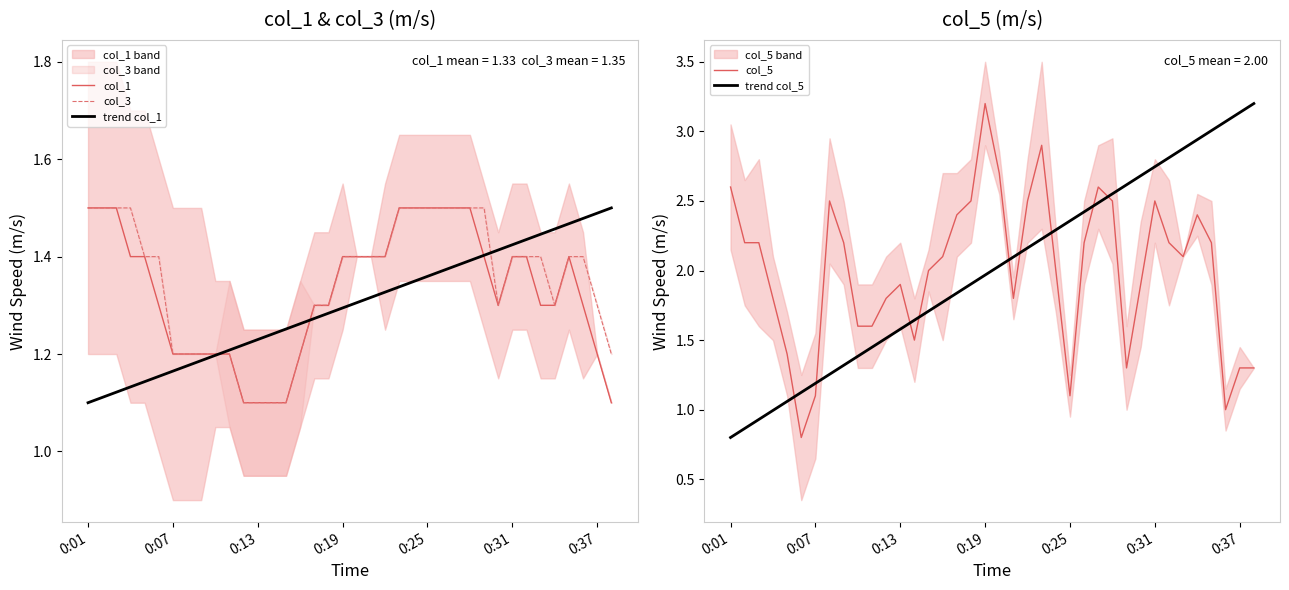

The trend col_1 series shows 2.0 at 0:19. True or false?

False